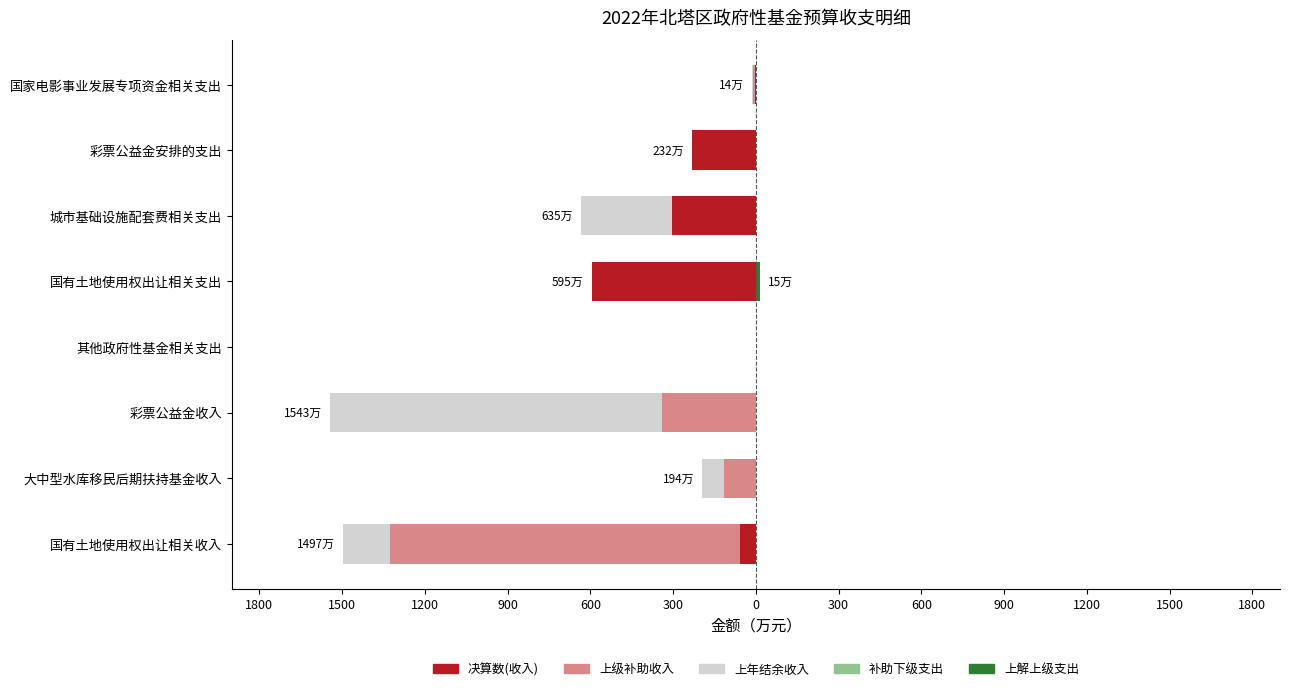

How many bars are there in total?

40